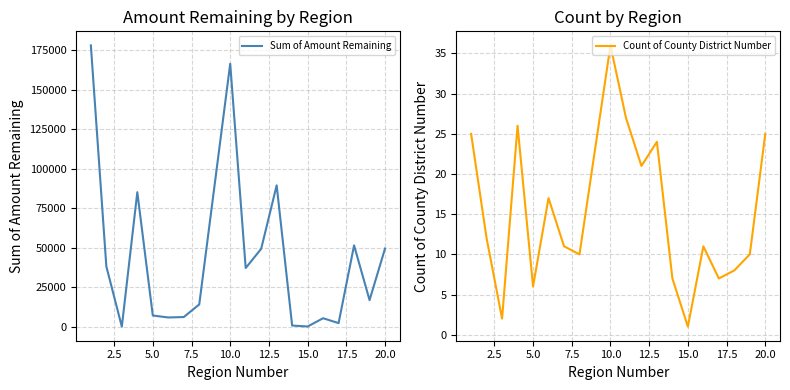

At which label does Count of County District Number reach its peak?

10.0